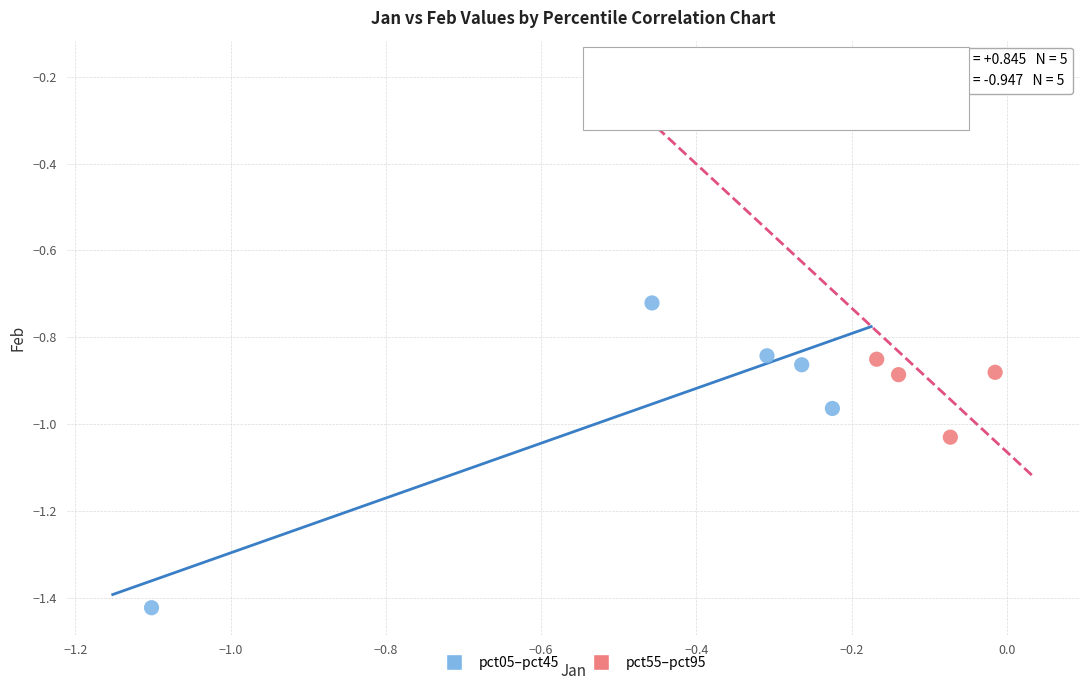

Which series reaches the minimum Y coordinate?

pct05–pct45